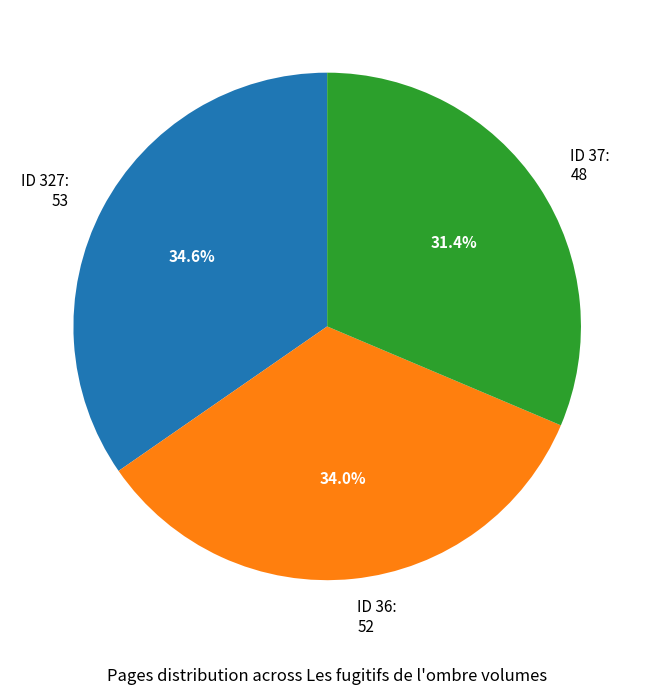

How many segments does this pie chart have?

3